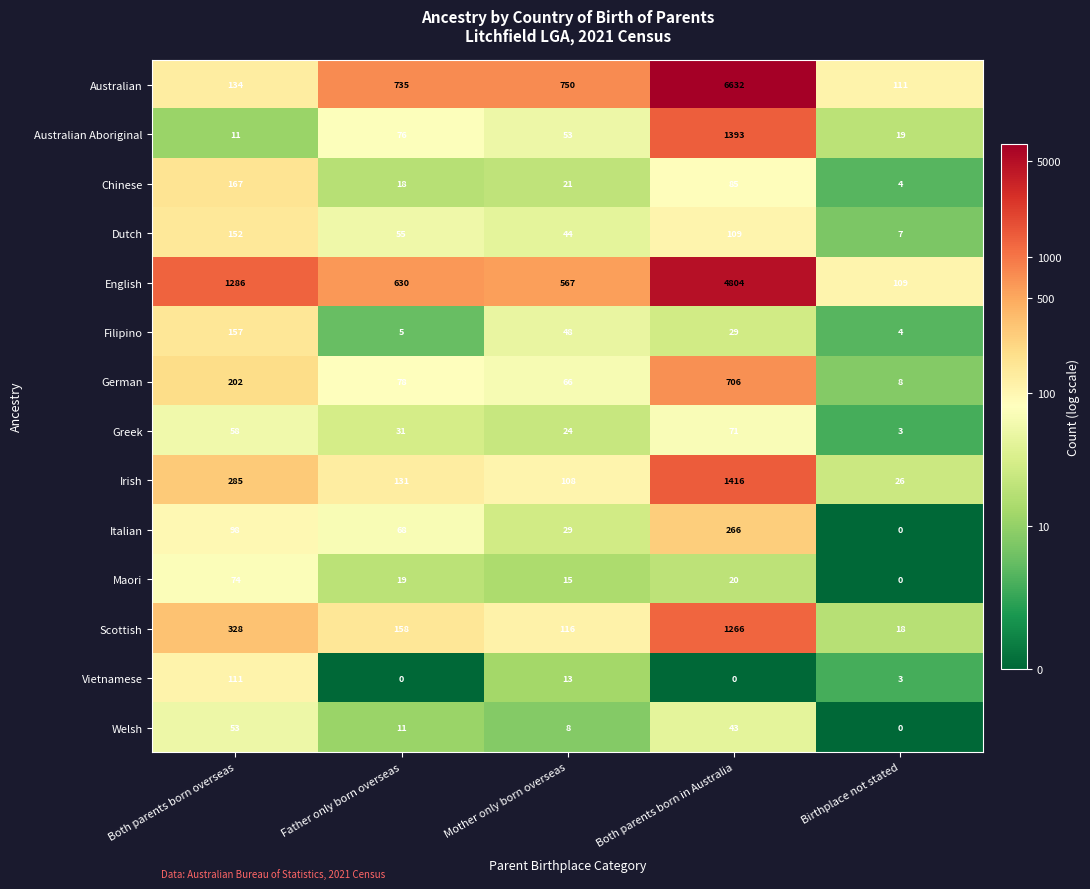

Which category has the lowest value in the Scottish series?

Birthplace not stated